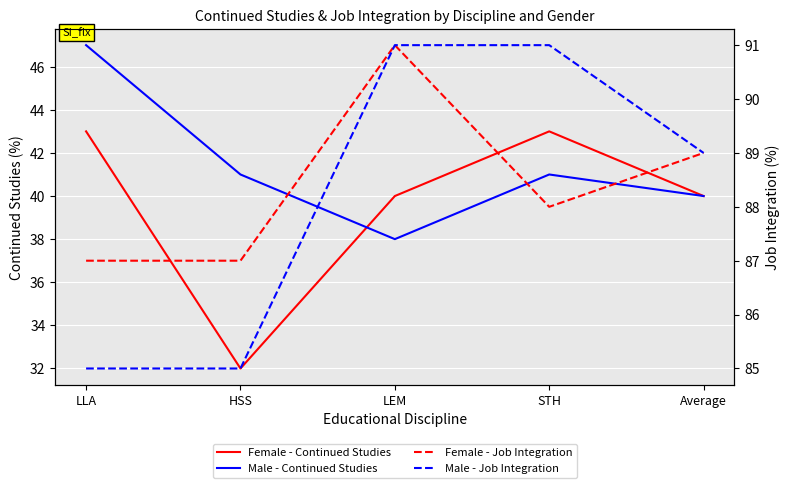

How many times do Female - Continued Studies and Male - Continued Studies cross each other?

1